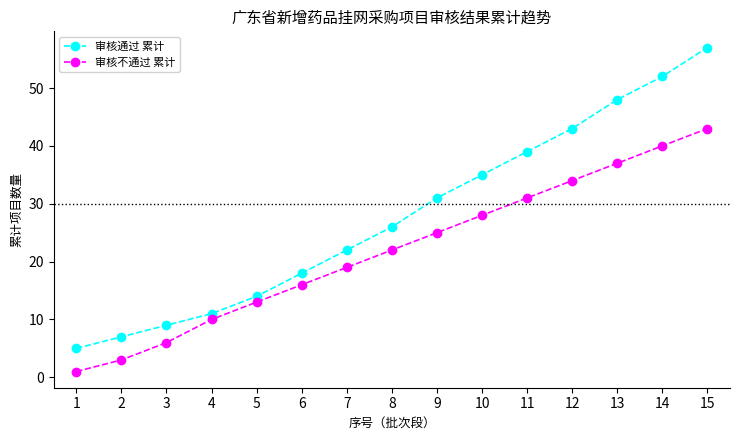

Does the chart display data point markers on the line(s)?

Yes